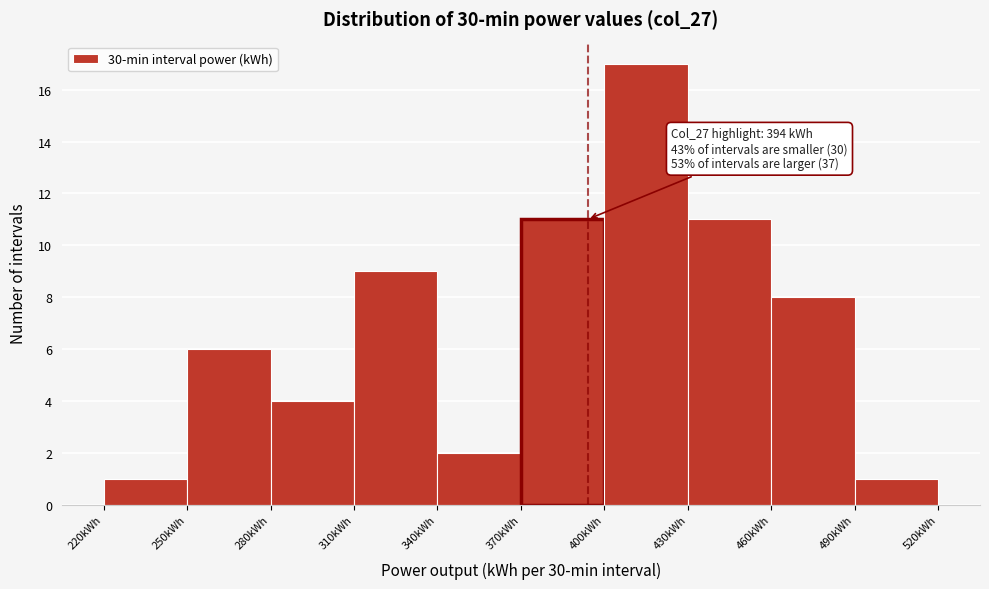

Over which range of the x-axis is the bar tallest?

400 to 430